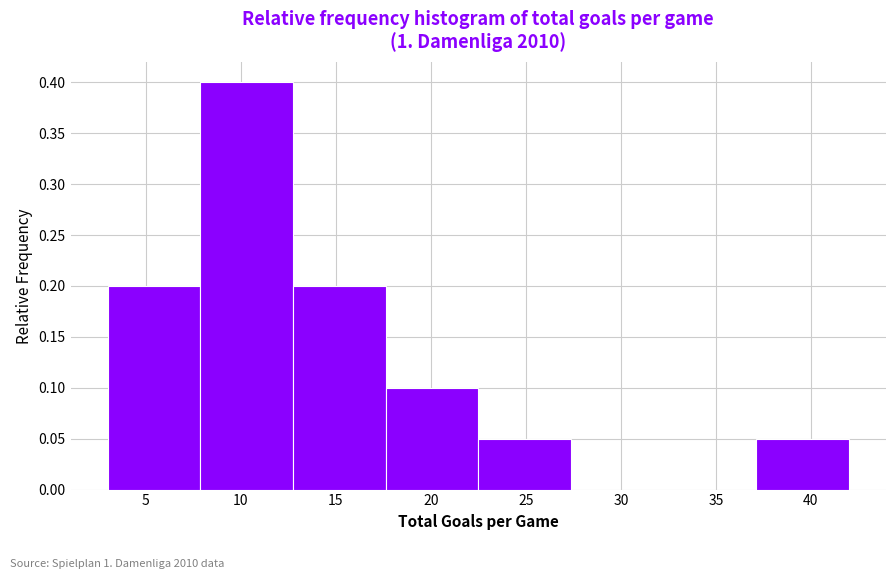

How tall is the bar that spans 22.5 to 27.5 on the x-axis? Neither the bar edges nor the heights are printed on the chart, so give them approximately, as read against the axes.

0.05